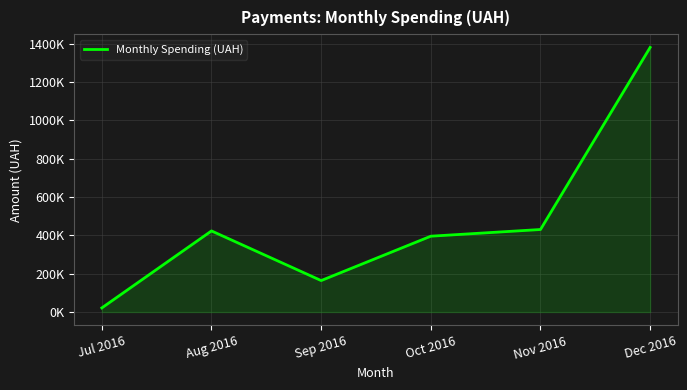

At which category does the data reach its first local valley?

Sep 2016